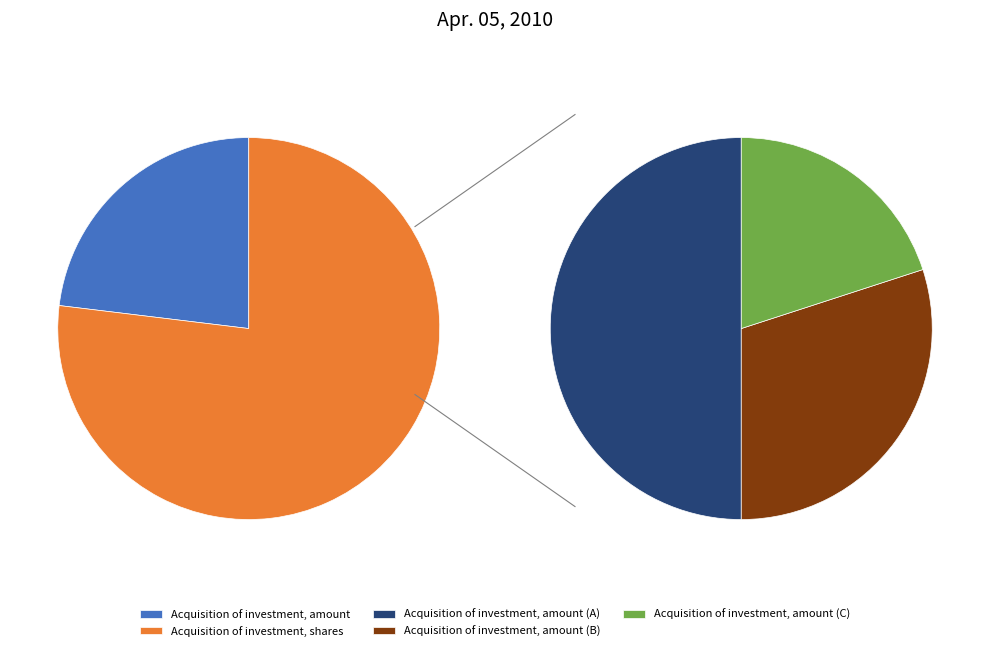

To the nearest percent, what is the average slice percentage?

50%